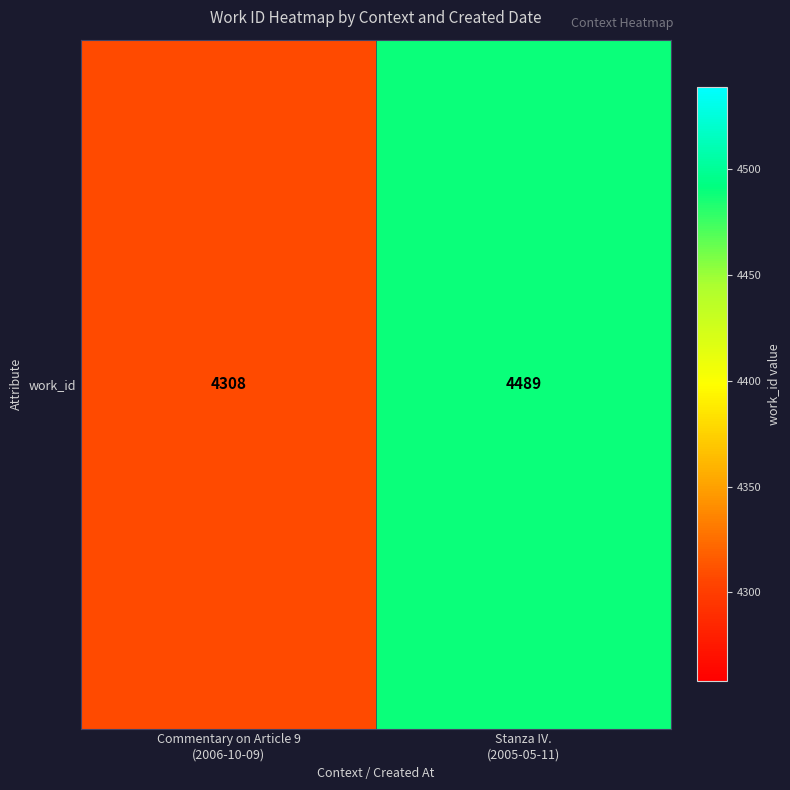

What is the sum of the values at Stanza IV.
(2005-05-11) and Commentary on Article 9
(2006-10-09)?

8797